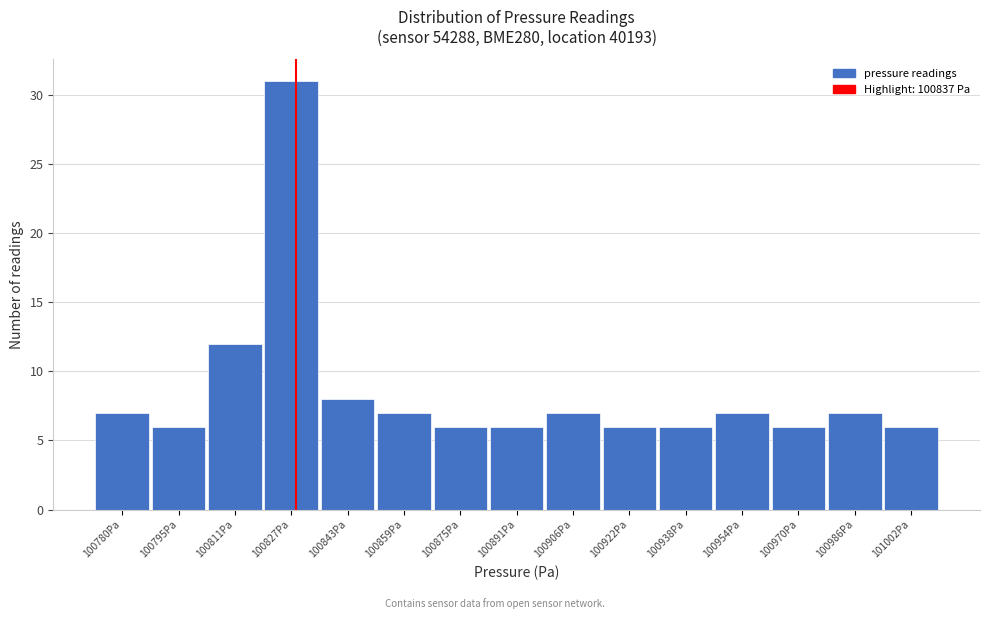

Reading left to right, what are all the values shown in this chart?

100780Pa=7	100795Pa=6	100811Pa=12	100827Pa=31	100843Pa=8	100859Pa=7	100875Pa=6	100891Pa=6	100906Pa=7	100922Pa=6	100938Pa=6	100954Pa=7	100970Pa=6	100986Pa=7	101002Pa=6